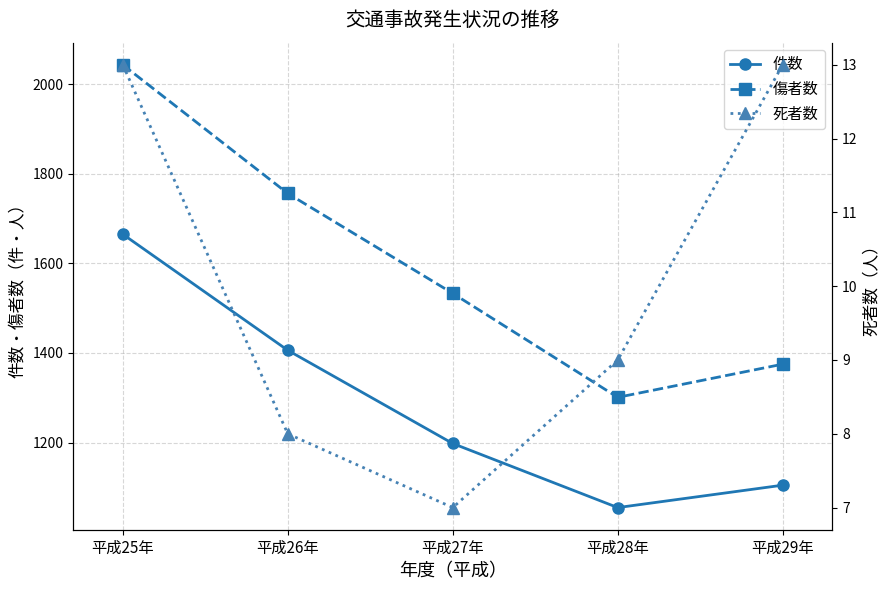

What is the label of the 3rd point from the left?

平成27年